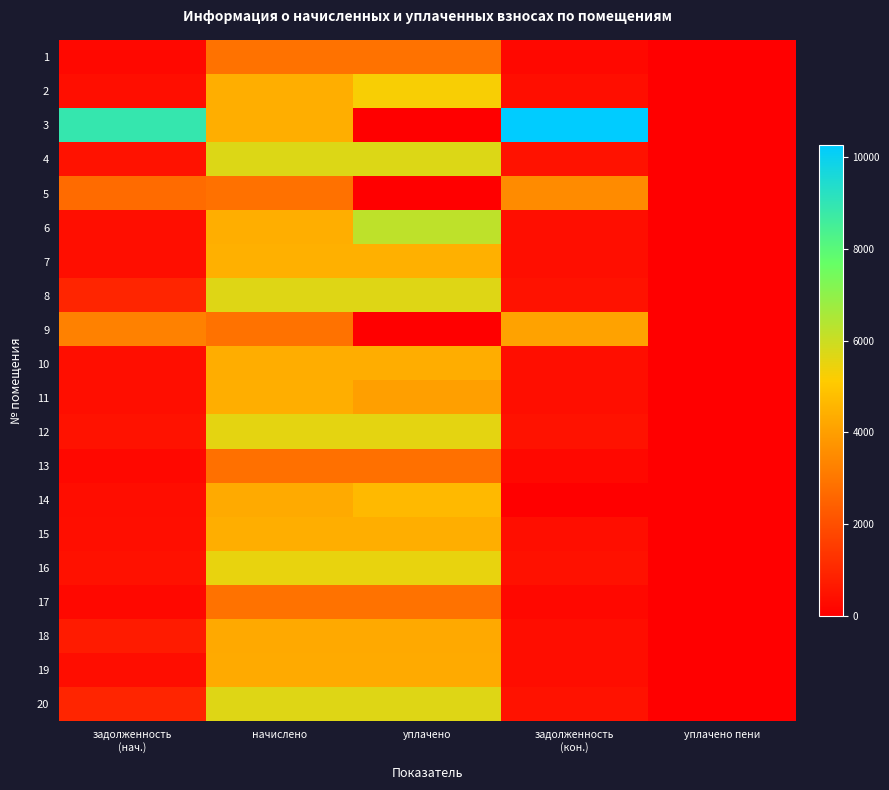

Rank the series at задолженность (нач.) from lowest to highest value.

13, 1, 17, 14, 19, 10, 2, 11, 15, 6, 7, 16, 12, 4, 18, 8, 20, 5, 9, 3